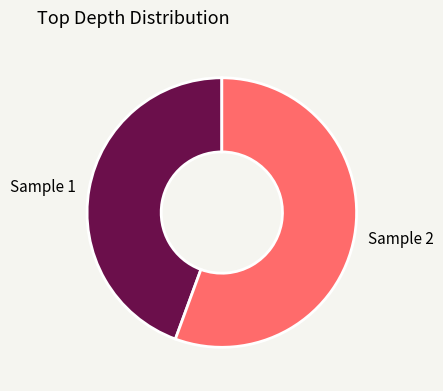

True or false: Sample 2 accounts for 56% of the total.

True